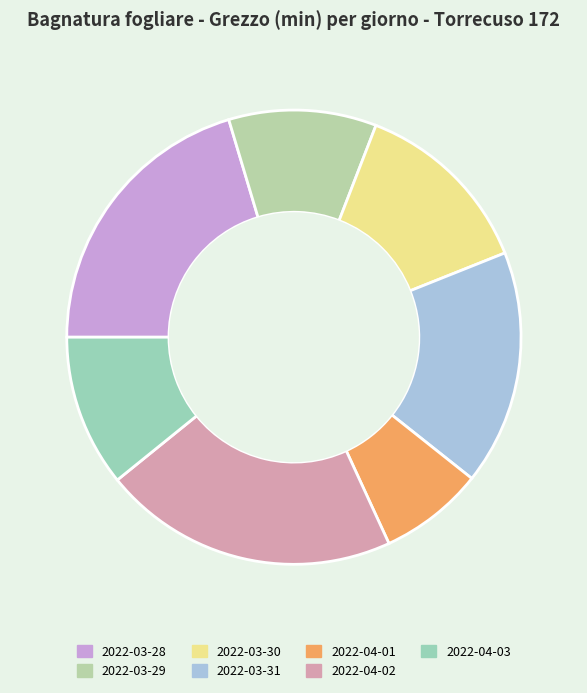

To the nearest percent, what portion does 2022-03-31 represent?

17%